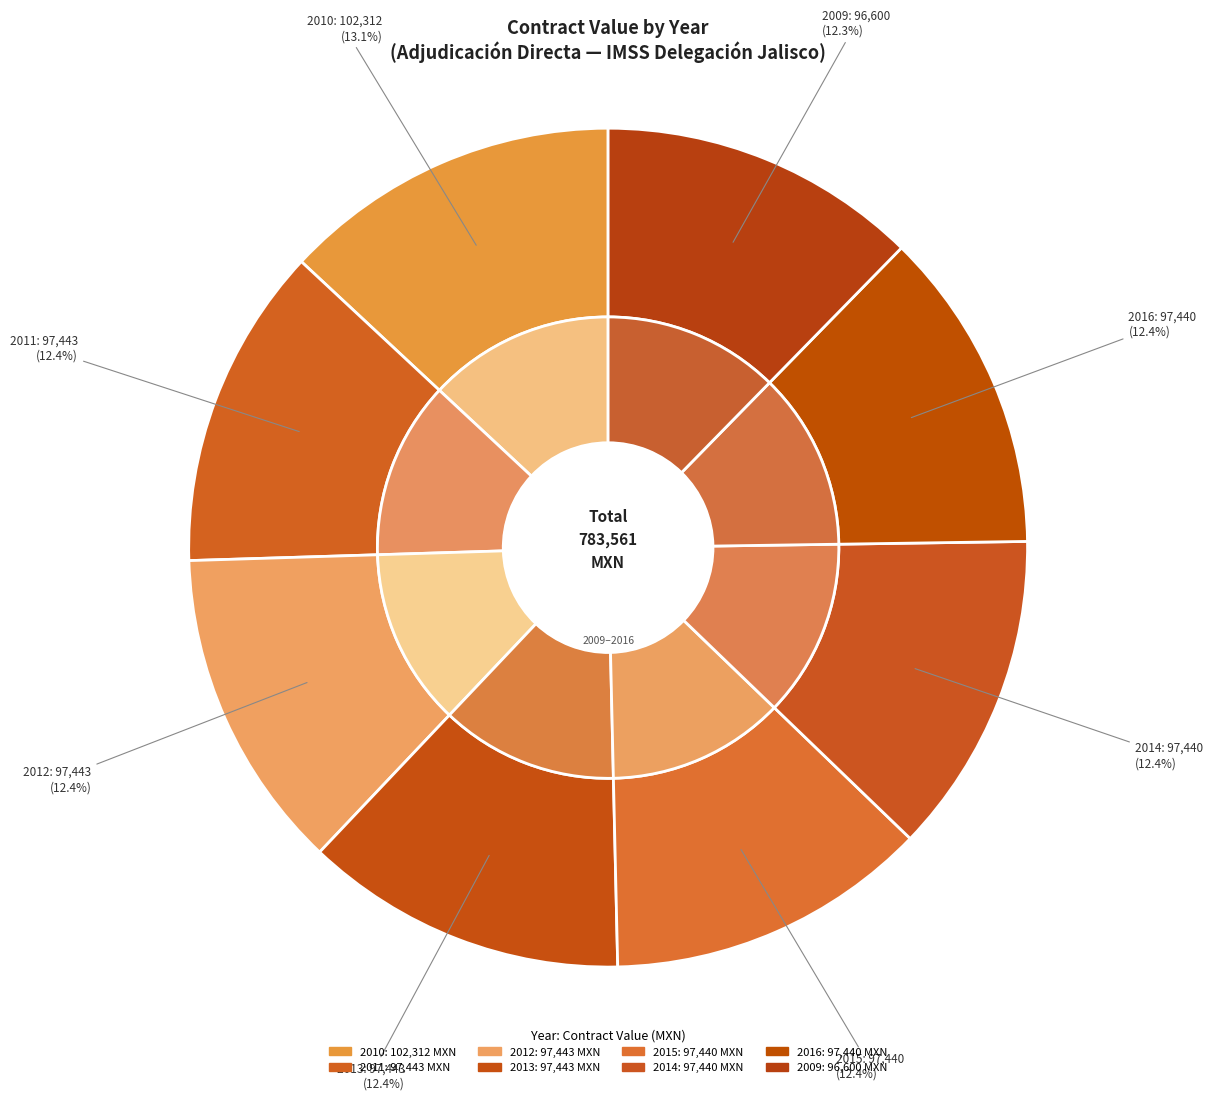

The 2016 slice represents 12% of the pie. True or false?

True